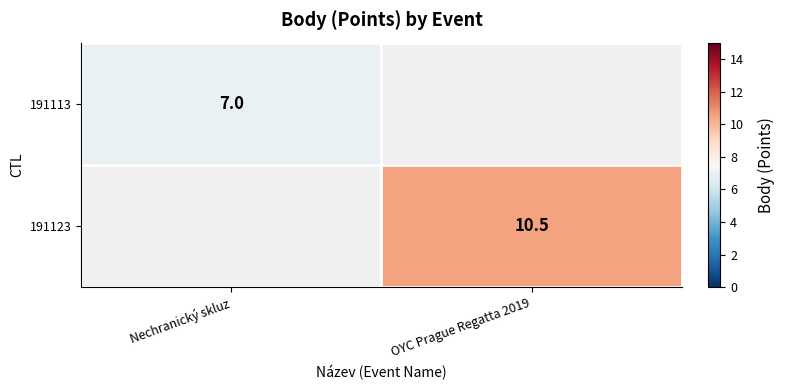

The 191123 series shows 10.5 at OYC Prague Regatta 2019. True or false?

True